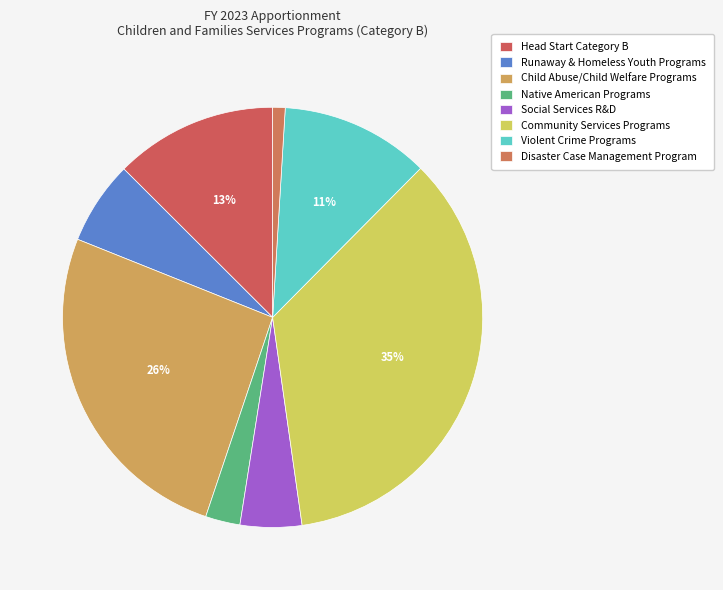

Count the number of slices in the pie.

8